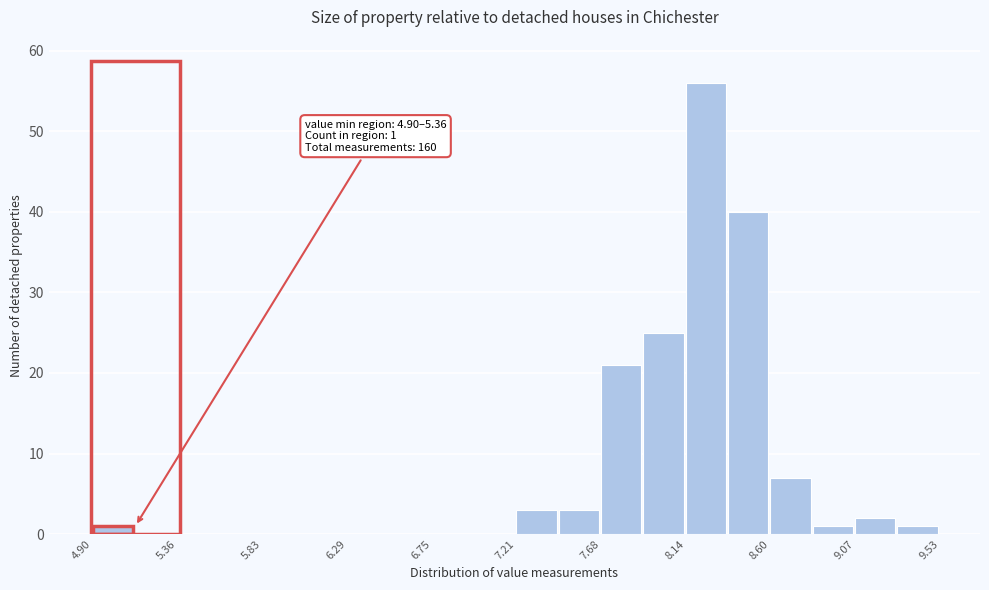

Over which range of the x-axis is the bar tallest?

8.15 to 8.35